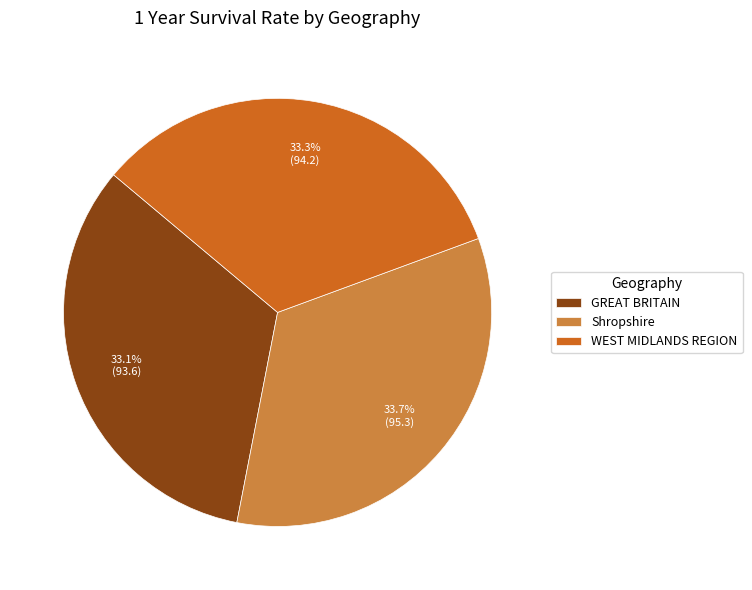

Is it true that WEST MIDLANDS REGION is 33% of the pie?

True